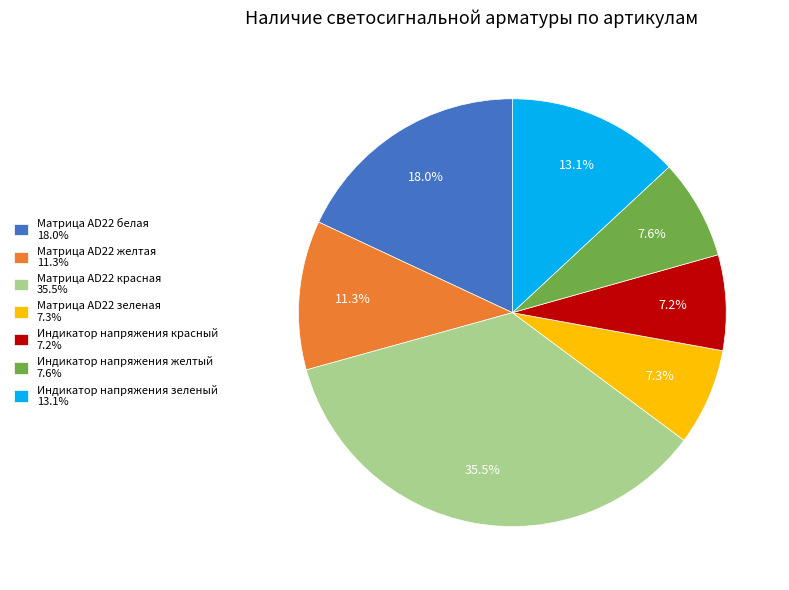

Which slice is the largest?

Матрица AD22 красная 35.5%